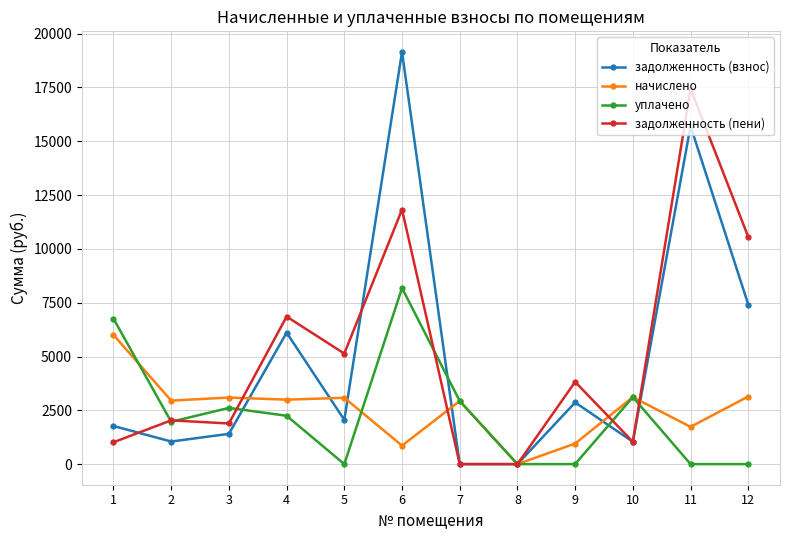

What is the difference between the second highest and minimum values in the задолженность (пени) series?

11827.7